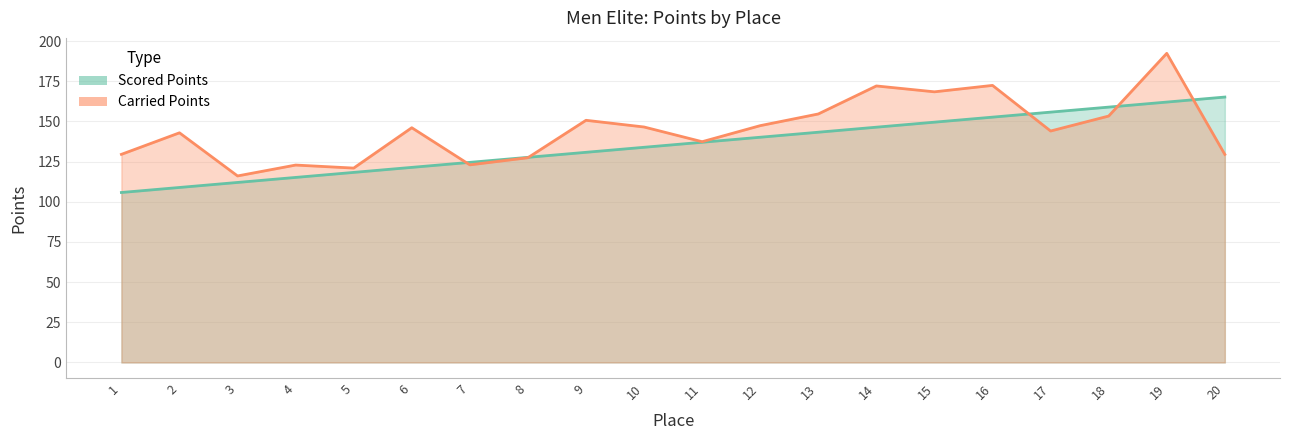

Which series has the largest total across all categories?

Carried Points